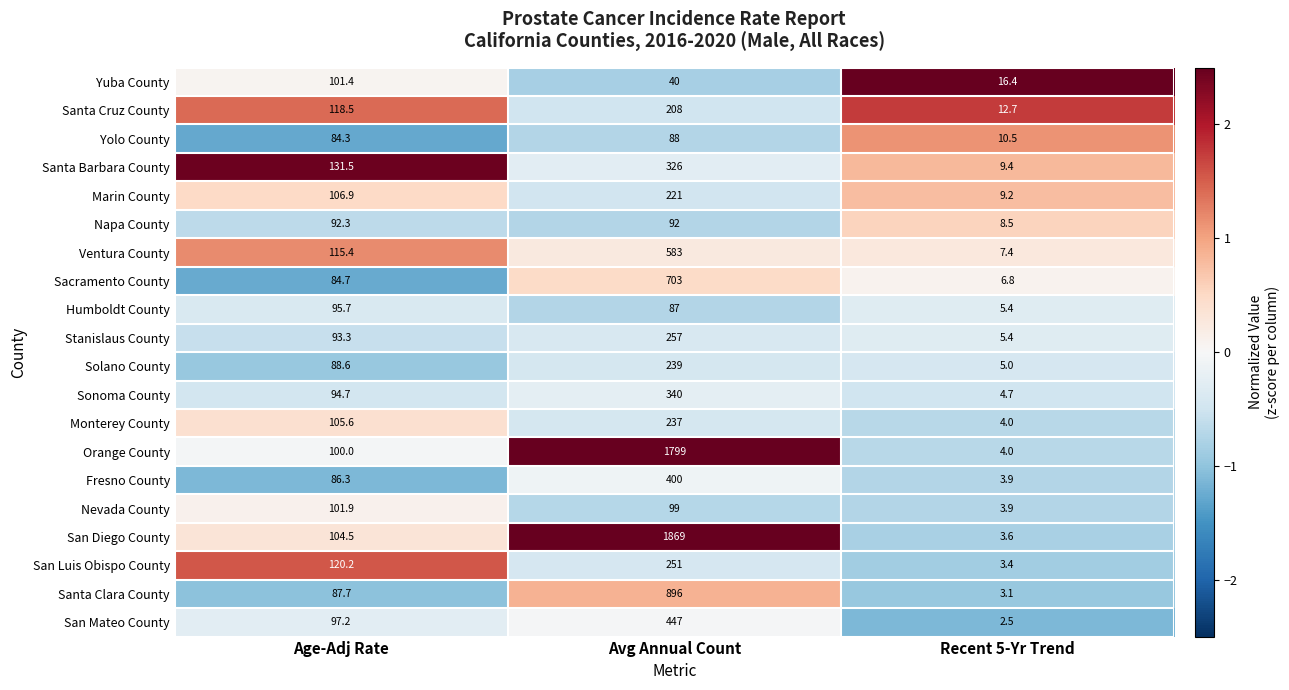

What is the minimum value shown in the chart?

2.5